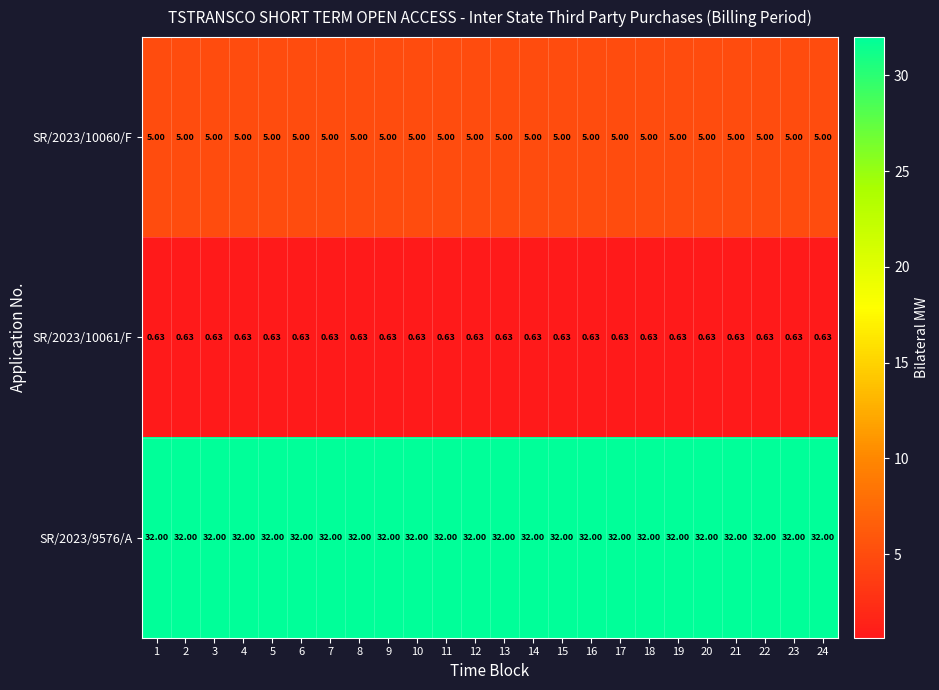

At 24, list the series in order from largest to smallest.

SR/2023/9576/A, SR/2023/10060/F, SR/2023/10061/F